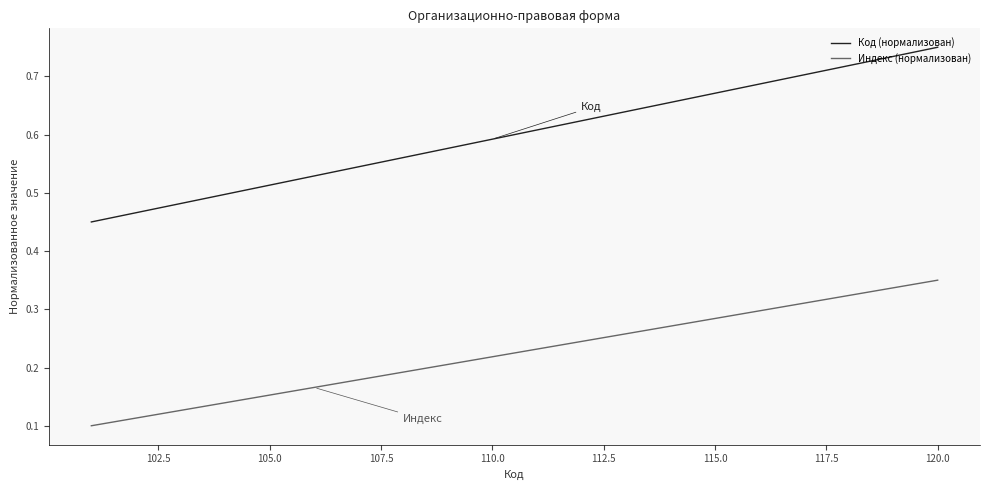

Rank the series by their average value, from highest to lowest.

Код (нормализован), Индекс (нормализован)